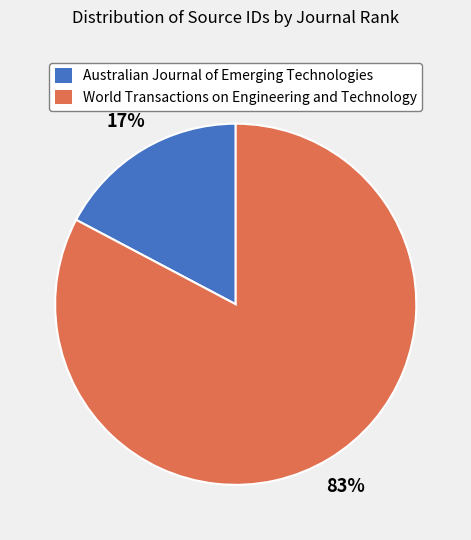

To the nearest percent, what is the combined percentage of World Transactions on Engineering and Technology and Australian Journal of Emerging Technologies?

100%